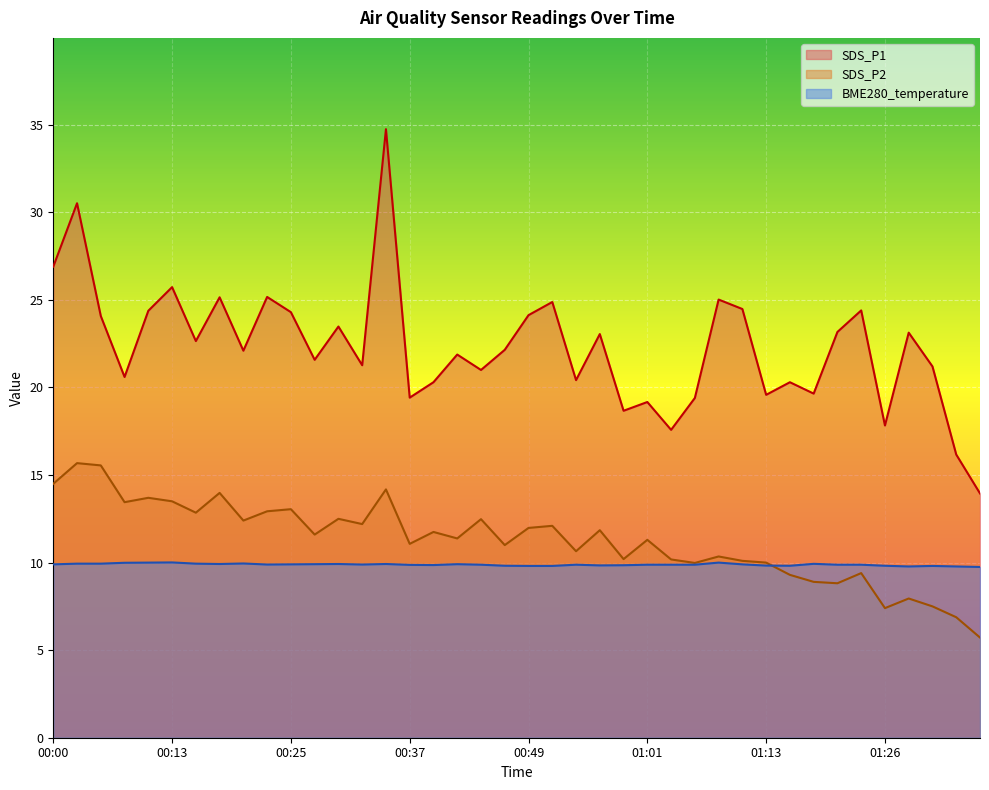

What is the minimum value for SDS_P1?

13.9